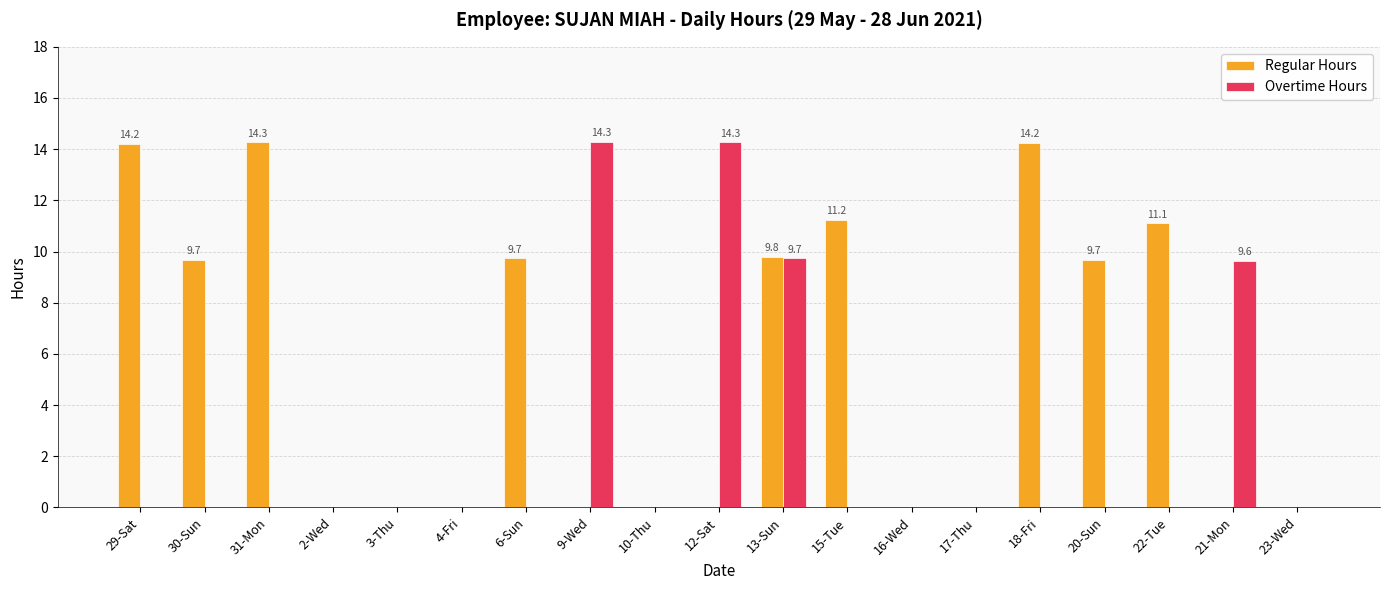

True or false: Regular Hours has a value of -5.5 at 16-Wed.

False